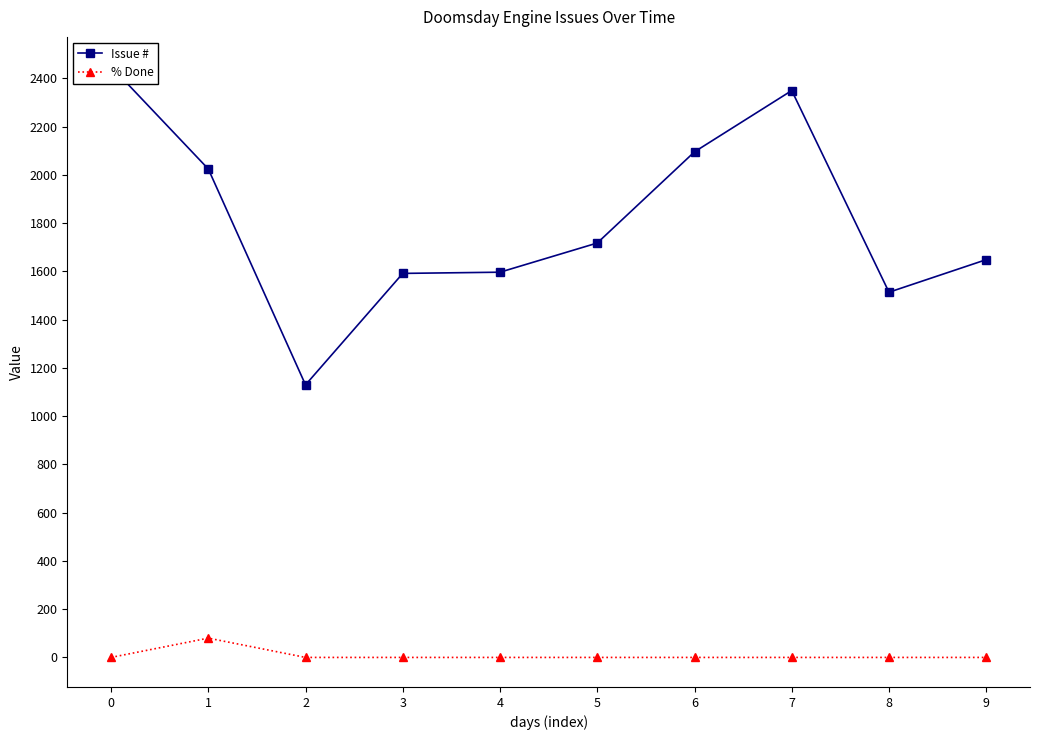

Reading left to right, what are all the values shown in this chart?

Issue #: 2450	2025	1130	1592	1597	1718	2096	2350	1514	1649
% Done: 0	80	0	0	0	0	0	0	0	0